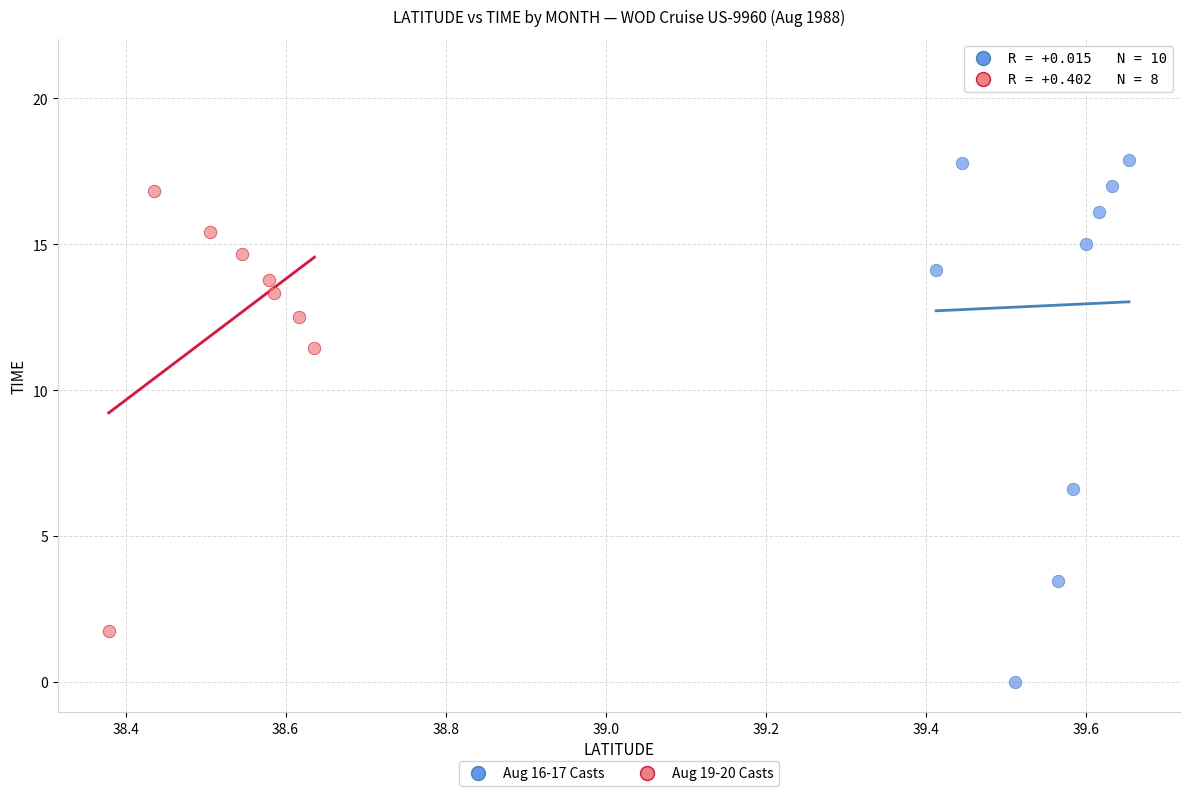

Which series reaches the minimum Y coordinate?

Aug 16-17 Casts